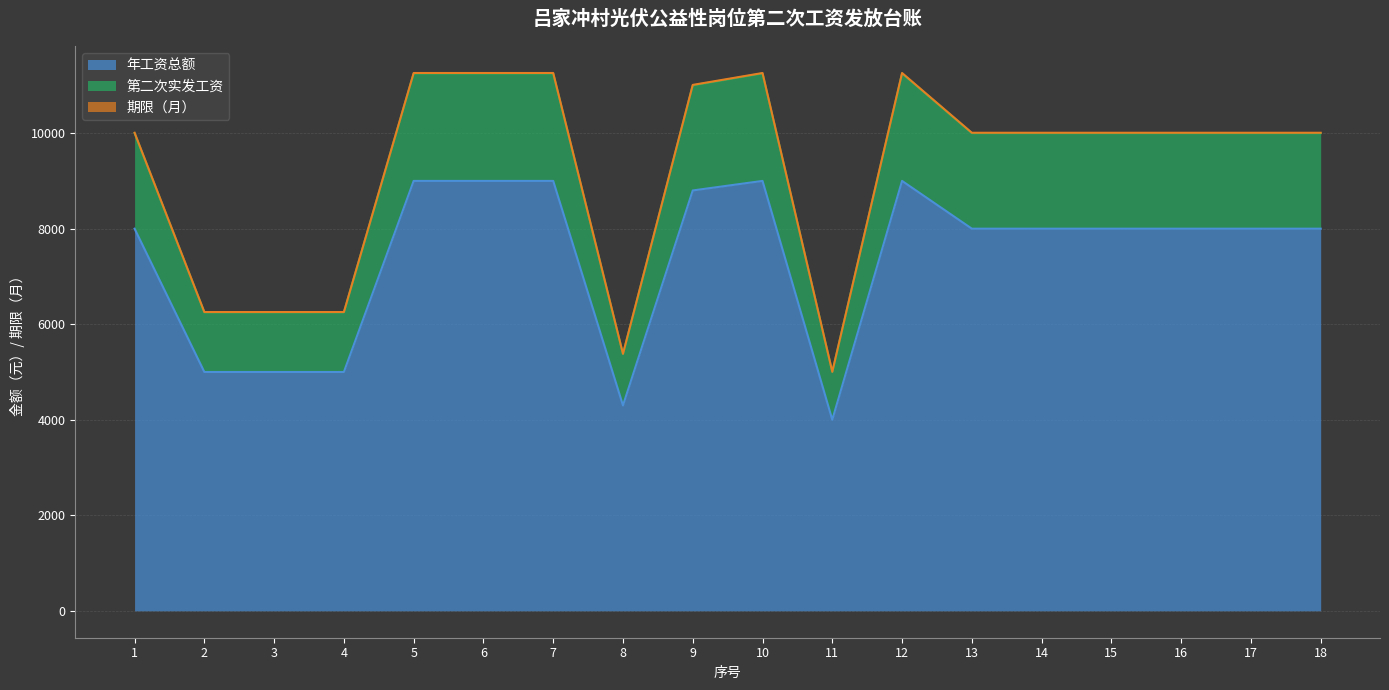

Does the chart display data point markers on the line(s)?

No